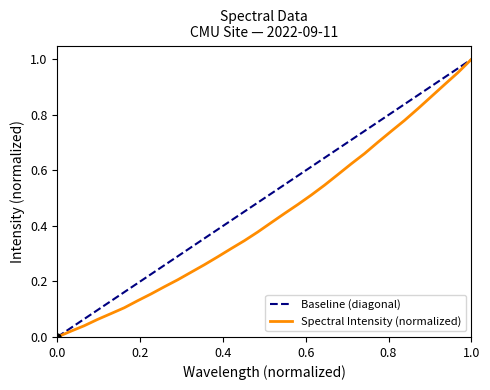

What is the greatest value displayed?

1.0